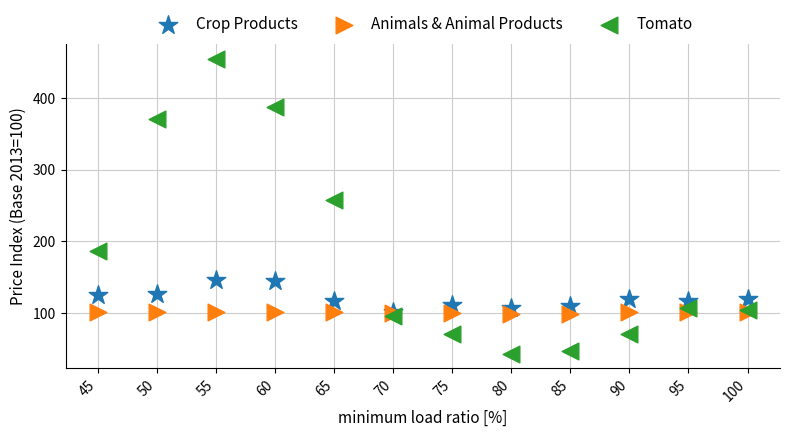

What are all the series names shown in the legend?

Crop Products, Animals & Animal Products, Tomato